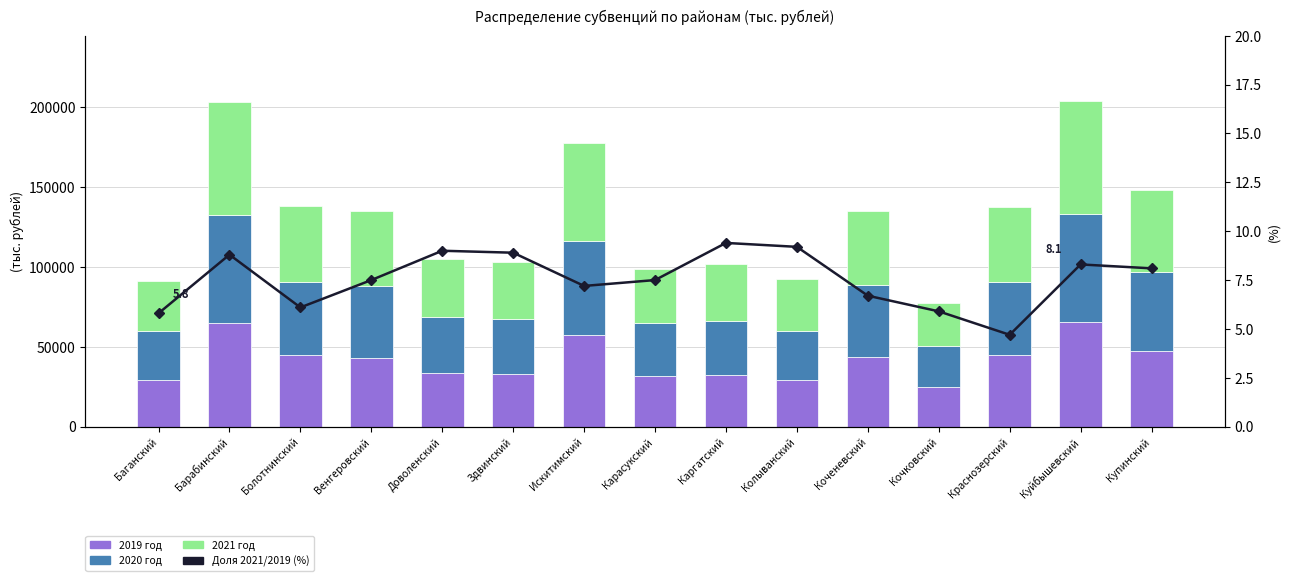

How many values in the 2020 год series are below 44890?

7